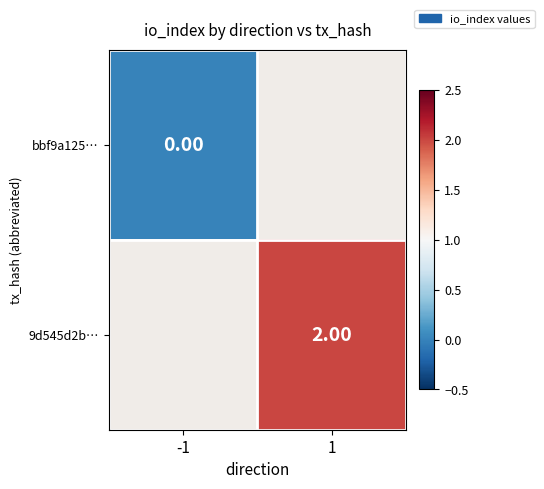

Is the value of bbf9a125… at -1 greater than the value of 9d545d2b… at 1?

No